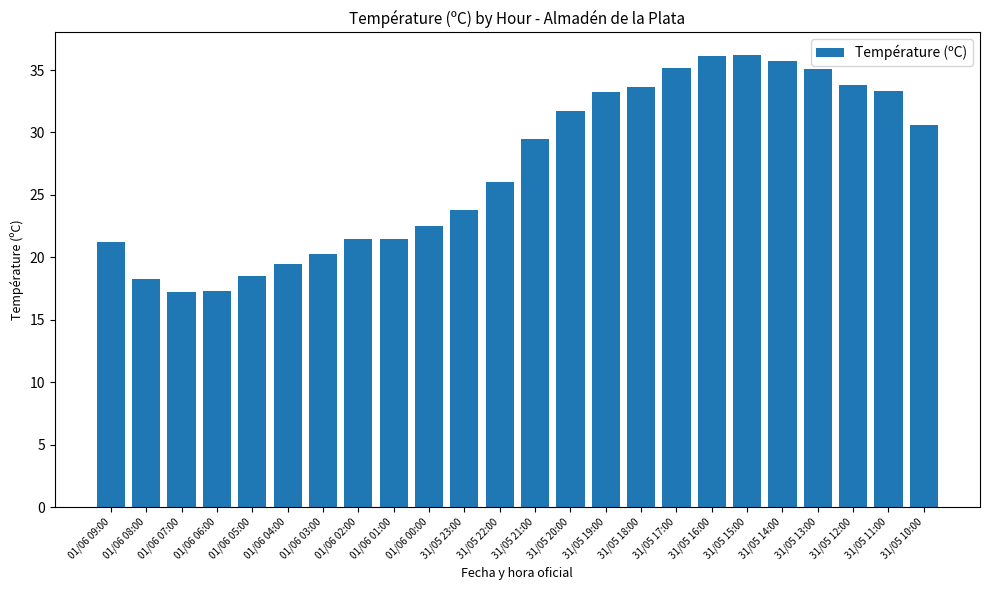

What is the label of the 4th bar from the left?

01/06 06:00